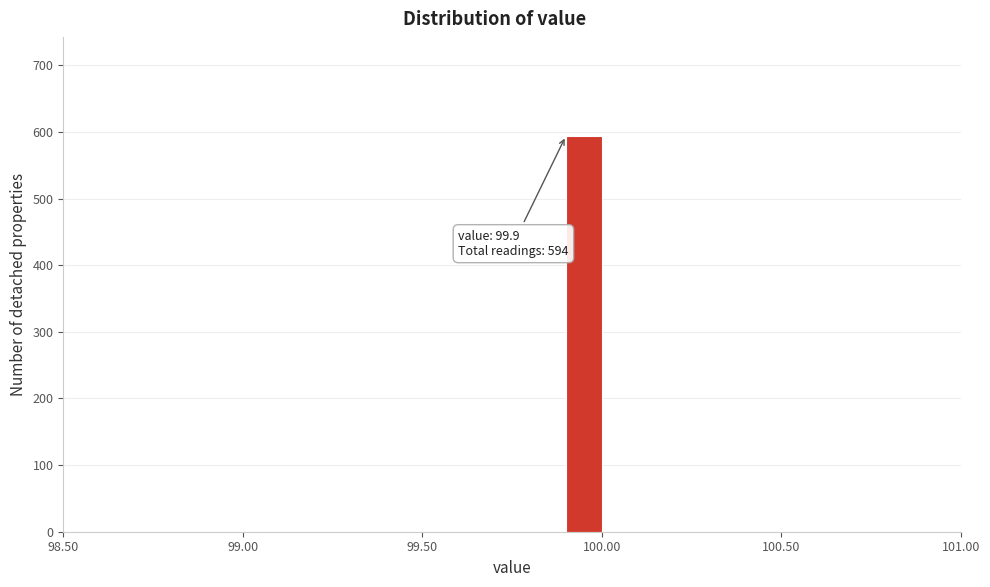

Around what value on the x-axis is the tallest bar? Give the approximate position of its centre, as read against the axis.

99.95